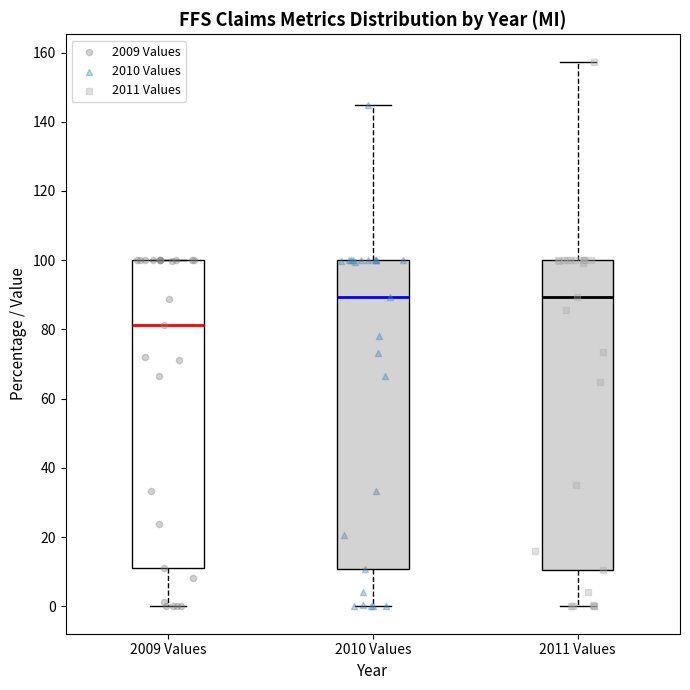

Reading left to right, read every box against the y-axis: the position of its median line, the range the box covers, and the ends of its whiskers. The values are not printed on the chart, so give them approximately, as read against the axis.

2009 Values: median 82, box 12 to 100, whiskers 0 to 100
2010 Values: median 90, box 10 to 100, whiskers 0 to 144
2011 Values: median 90, box 10 to 100, whiskers 0 to 158